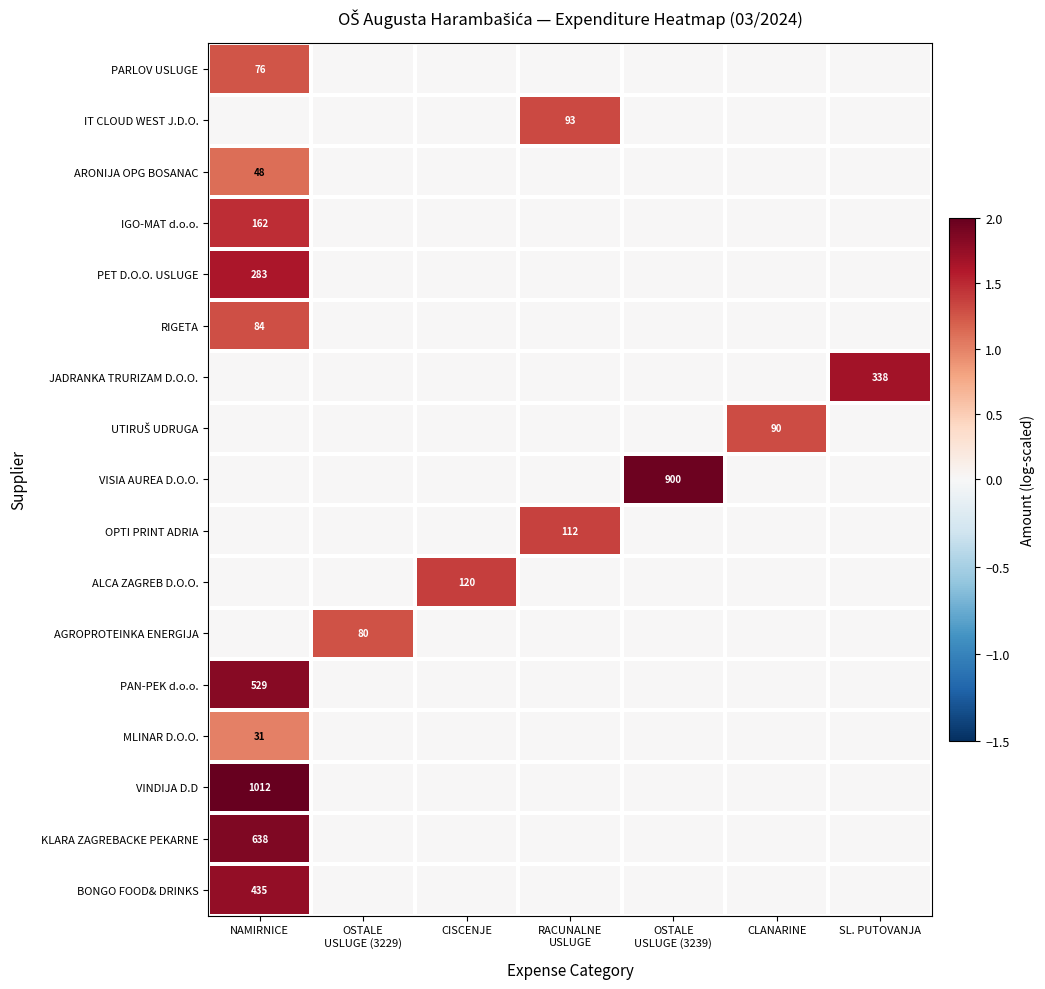

At how many categories does at least one series exceed 1?

7